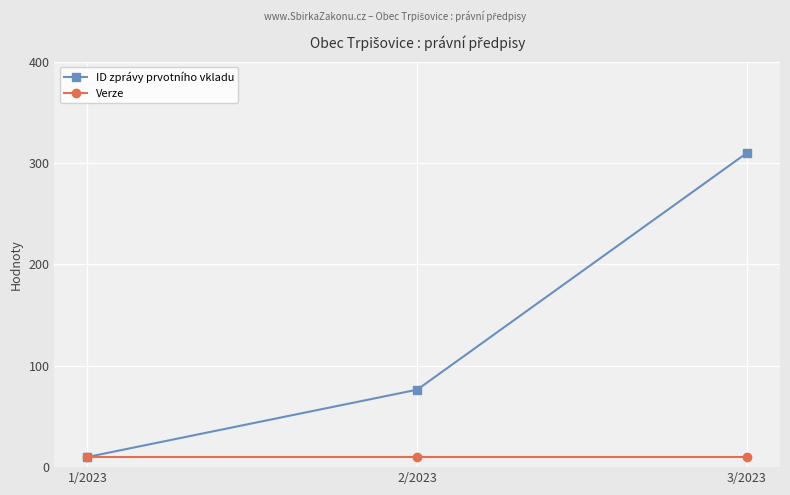

Between 1/2023 and 2/2023, which series saw the biggest shift?

ID zprávy prvotního vkladu